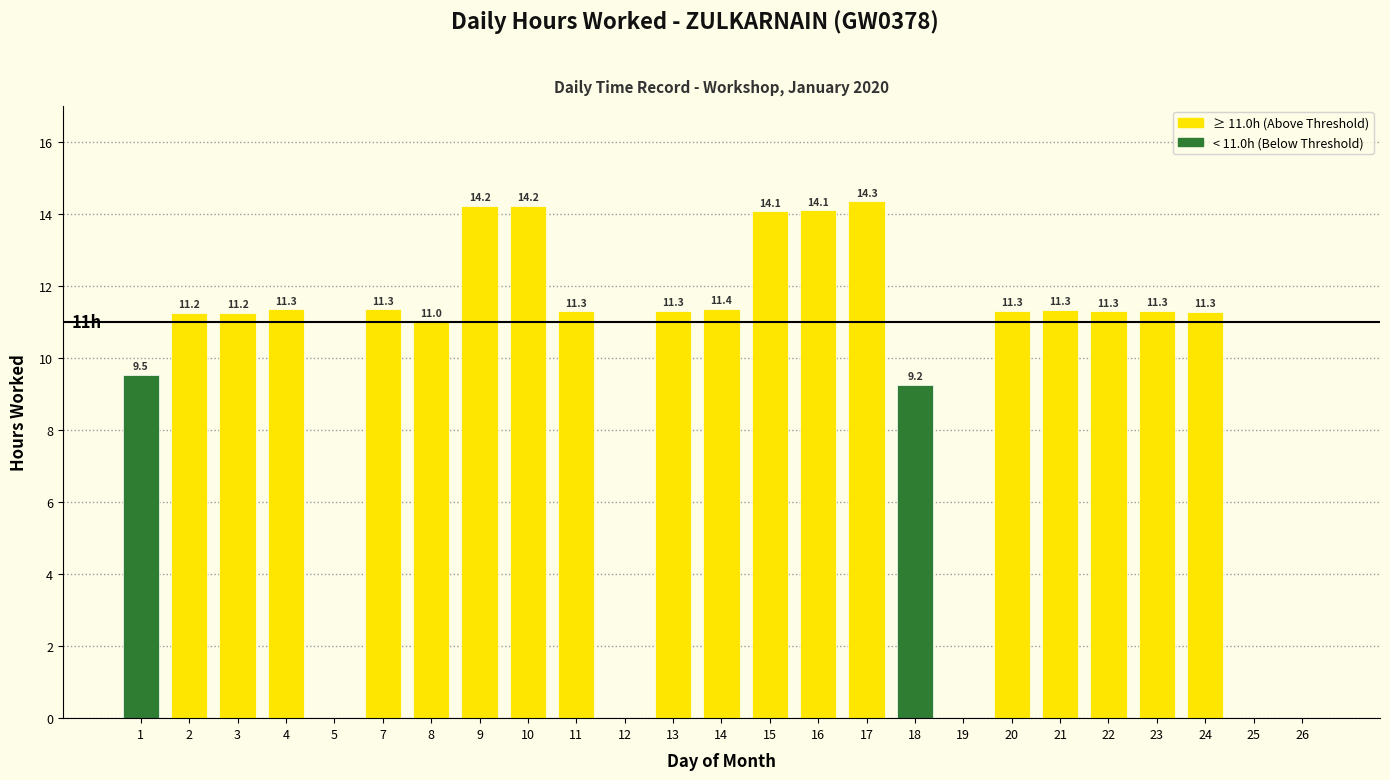

Which label corresponds to the largest value in the chart?

17